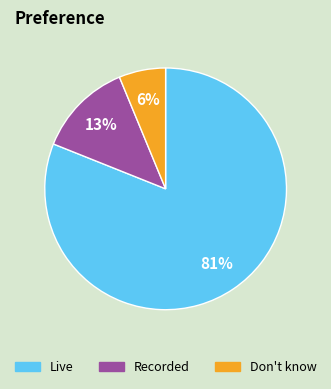

Does any single category account for the majority?

Yes